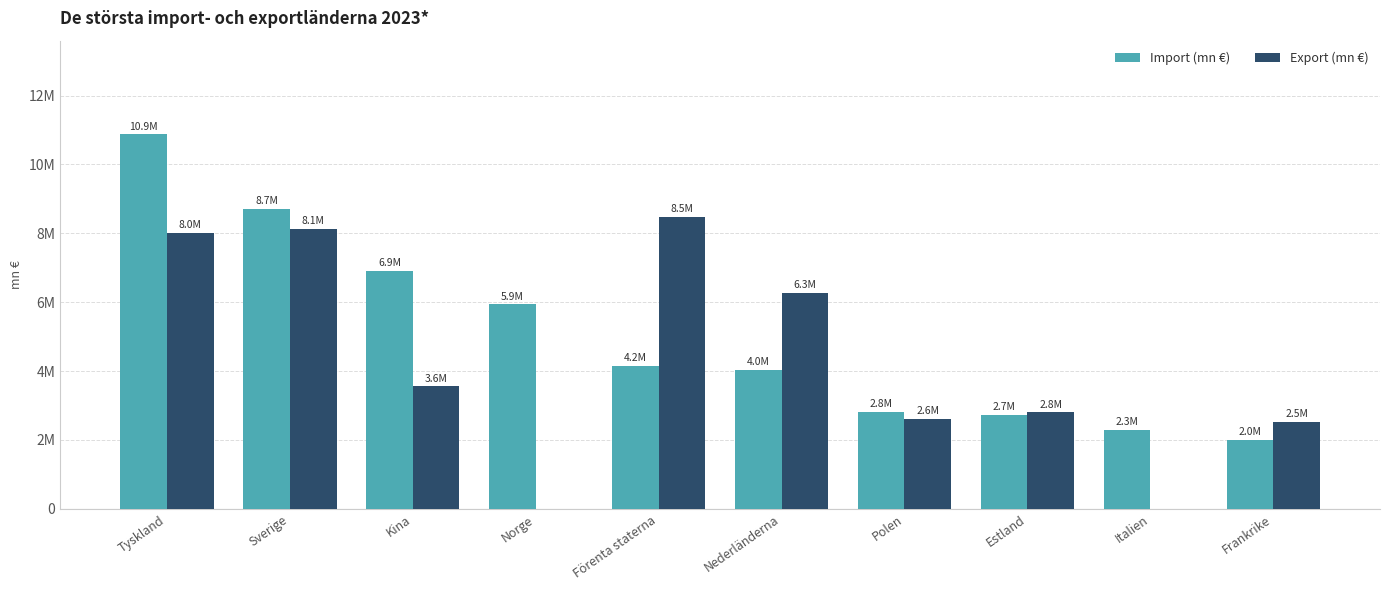

What are all the series names shown in the legend?

Import (mn €), Export (mn €)